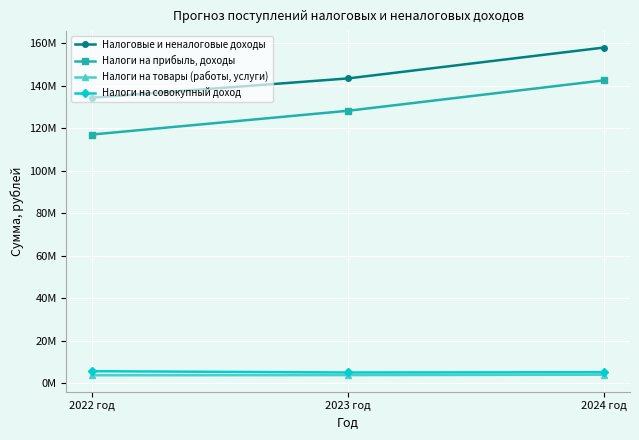

What is the minimum value shown in the chart?

3731040.0